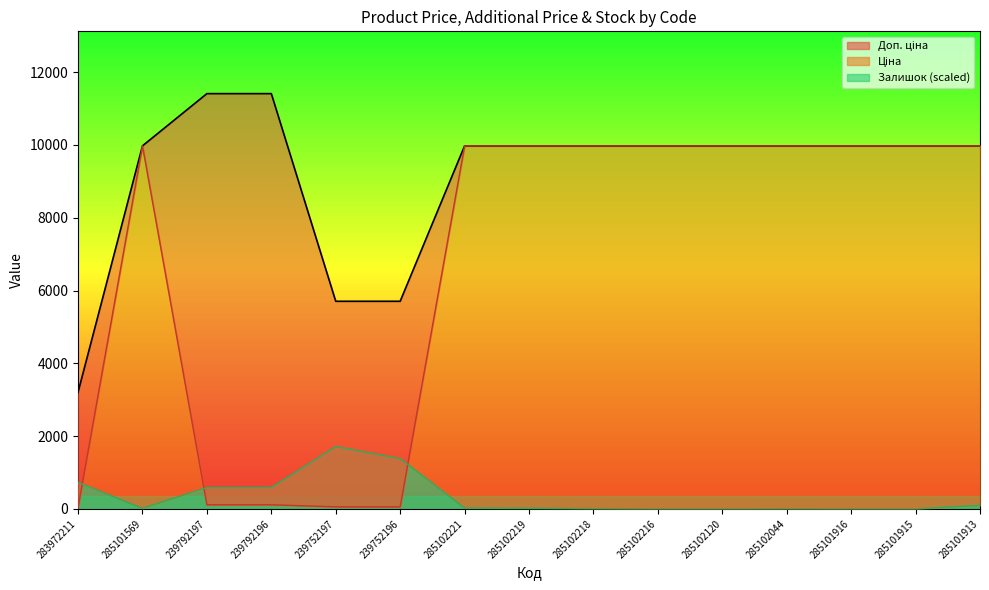

Reading left to right, extract all data points from this chart.

Доп. ціна (line): 283972211=3205.0	285101569=9975.0	239792197=11410.0	239792196=11410.0	239752197=5705.0	239752196=5705.0	285102221=9975.0	285102219=9975.0	285102218=9975.0	285102216=9975.0	285102120=9975.0	285102044=9975.0	285101916=9975.0	285101915=9975.0	285101913=9975.0
Ціна (line): 283972211=32.0	285101569=9975.0	239792197=114.1	239792196=114.1	239752197=57.0	239752196=57.0	285102221=9975.0	285102219=9975.0	285102218=9975.0	285102216=9975.0	285102120=9975.0	285102044=9975.0	285101916=9975.0	285101915=9975.0	285101913=9975.0
Залишок scaled (line): 283972211=729.2	285101569=14.2	239792197=585.4	239792196=587.4	239752197=1711.5	239752196=1383.4	285102221=22.3	285102219=18.2	285102218=6.1	285102216=0.0	285102120=0.0	285102044=2.0	285101916=0.0	285101915=0.0	285101913=95.2